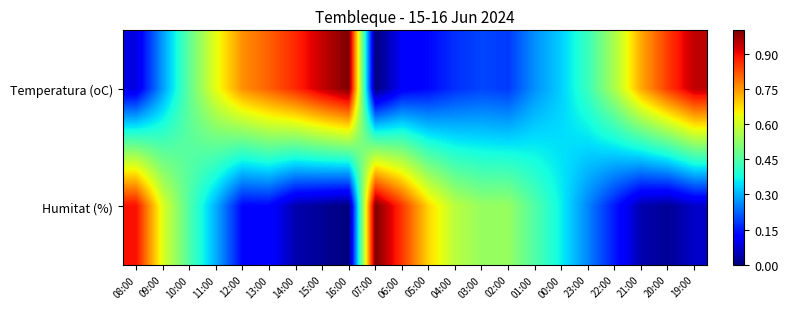

Reading left to right, extract all data points from this chart.

Temperatura (oC): 08:00=0.1	09:00=0.3	10:00=0.5	11:00=0.6	12:00=0.8	13:00=0.8	14:00=0.9	15:00=0.9	16:00=1.0	07:00=0.0	06:00=0.1	05:00=0.1	04:00=0.2	03:00=0.2	02:00=0.2	01:00=0.3	00:00=0.3	23:00=0.4	22:00=0.6	21:00=0.7	20:00=0.8	19:00=0.9
Humitat (%): 08:00=0.9	09:00=0.6	10:00=0.4	11:00=0.3	12:00=0.1	13:00=0.1	14:00=0.0	15:00=0.0	16:00=0.0	07:00=1.0	06:00=0.9	05:00=0.7	04:00=0.6	03:00=0.5	02:00=0.5	01:00=0.4	00:00=0.4	23:00=0.3	22:00=0.1	21:00=0.0	20:00=0.0	19:00=0.1